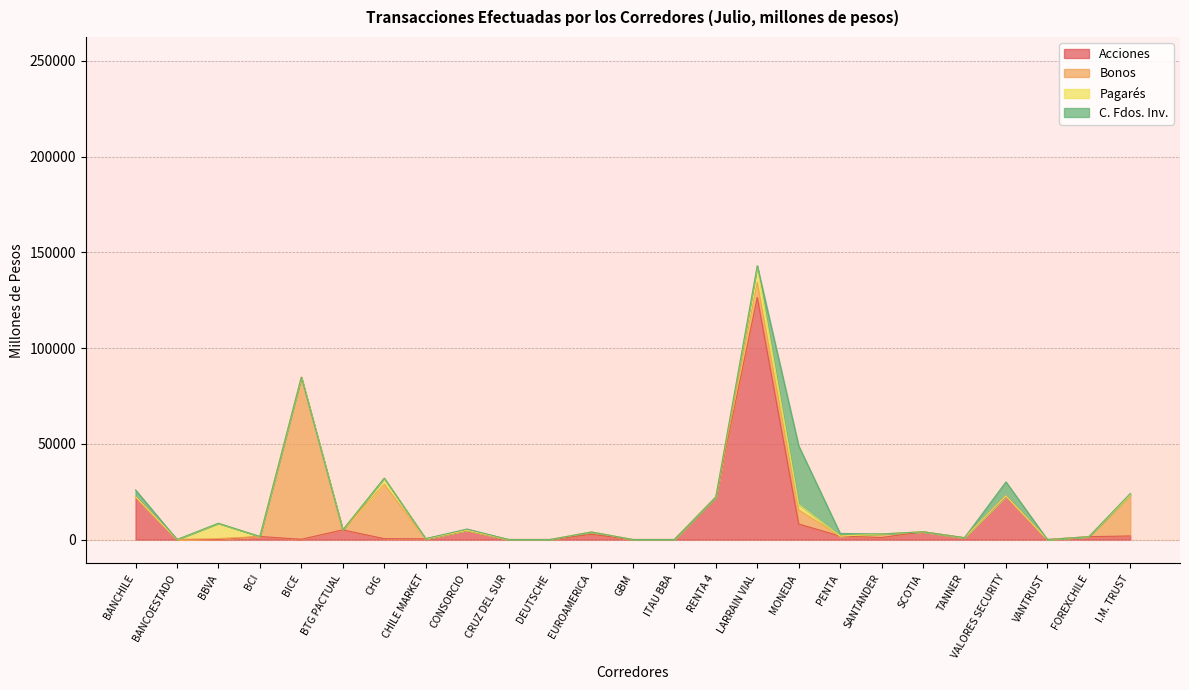

What is the greatest value displayed?

126469.4